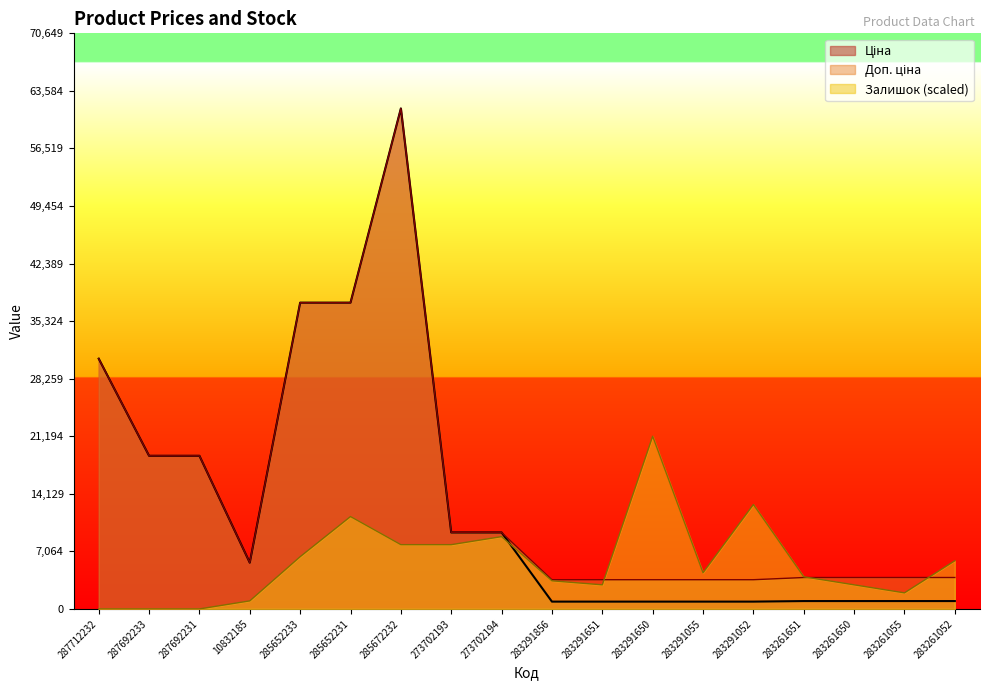

Where does the Доп. ціна series first go above 5673?

287712232